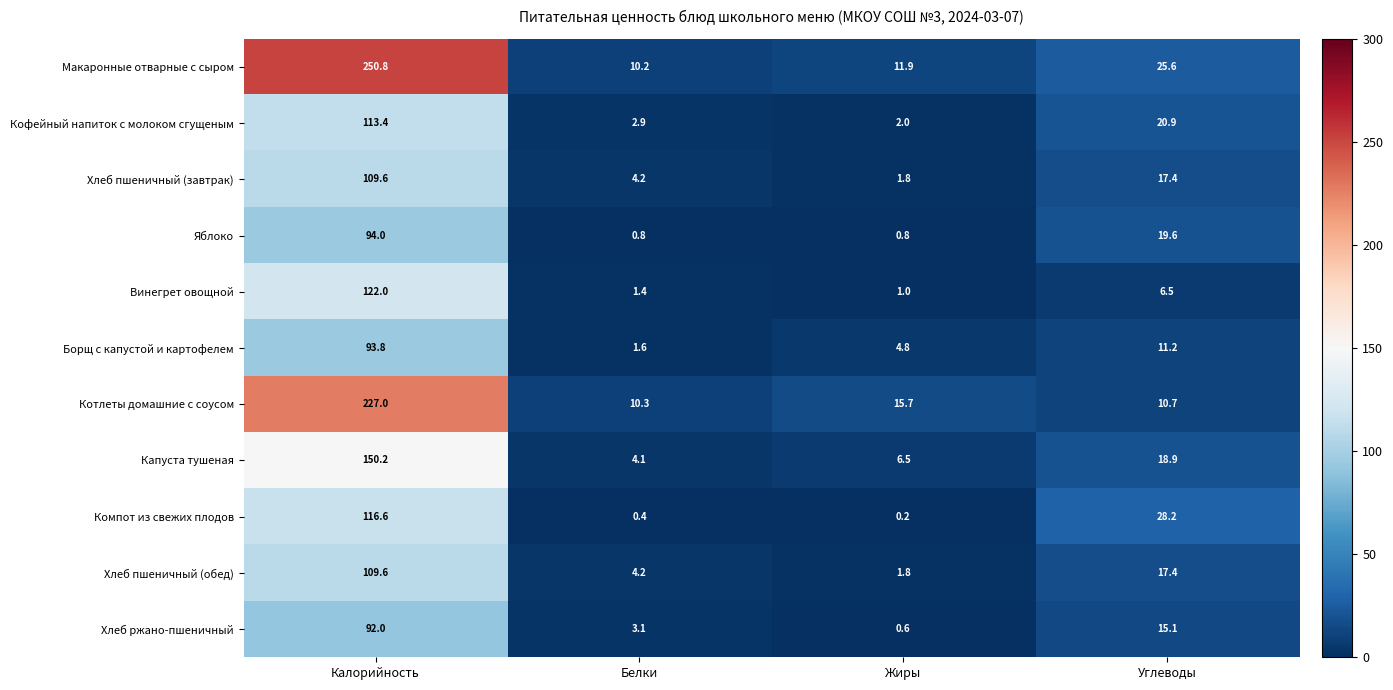

The Яблоко series shows 94.0 at Калорийность. True or false?

True